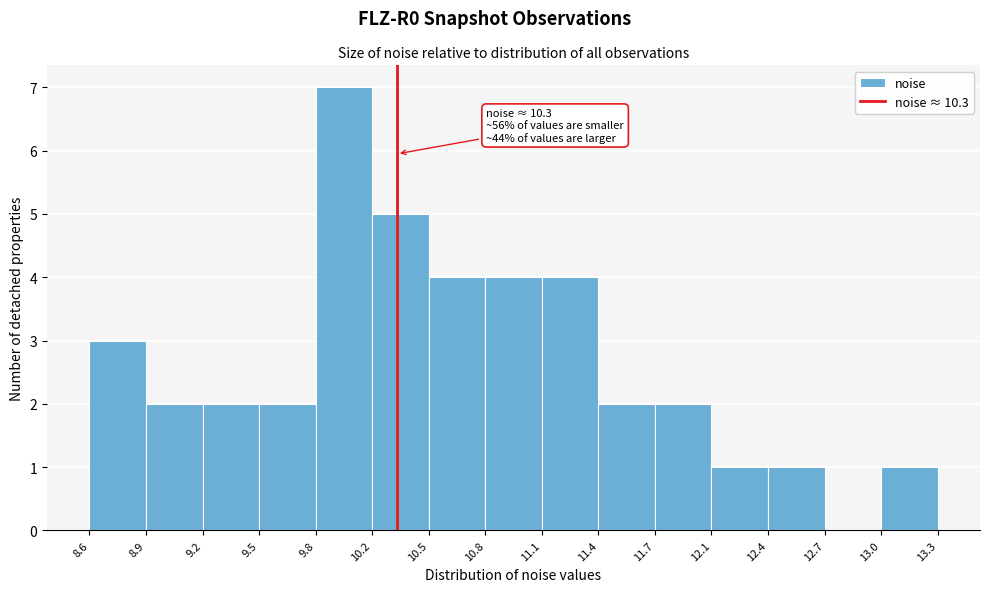

Which range on the x-axis has the tallest bar?

9.8 to 10.2